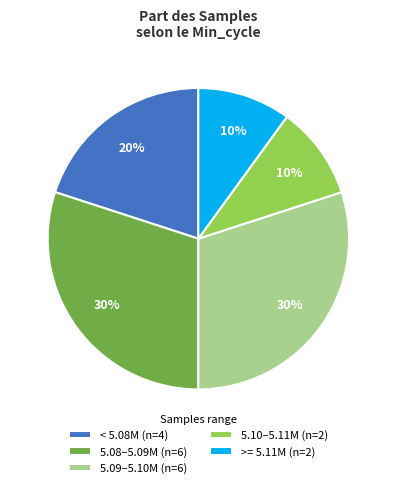

Does 5.09–5.10M (n=6) account for over 50% of the chart?

No